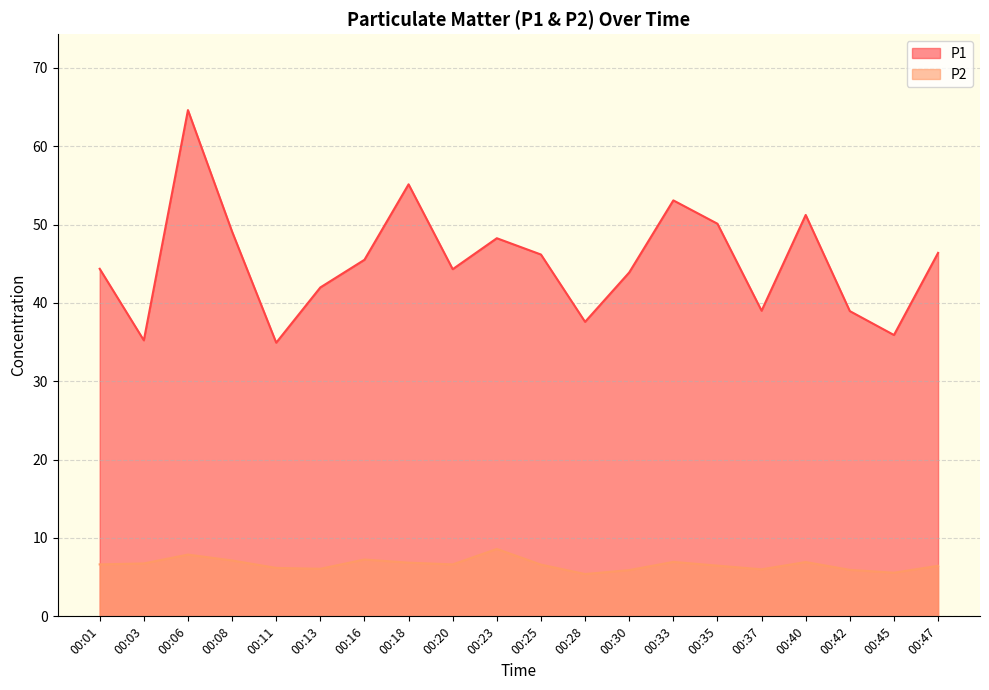

Where is the first local minimum for P1?

00:03